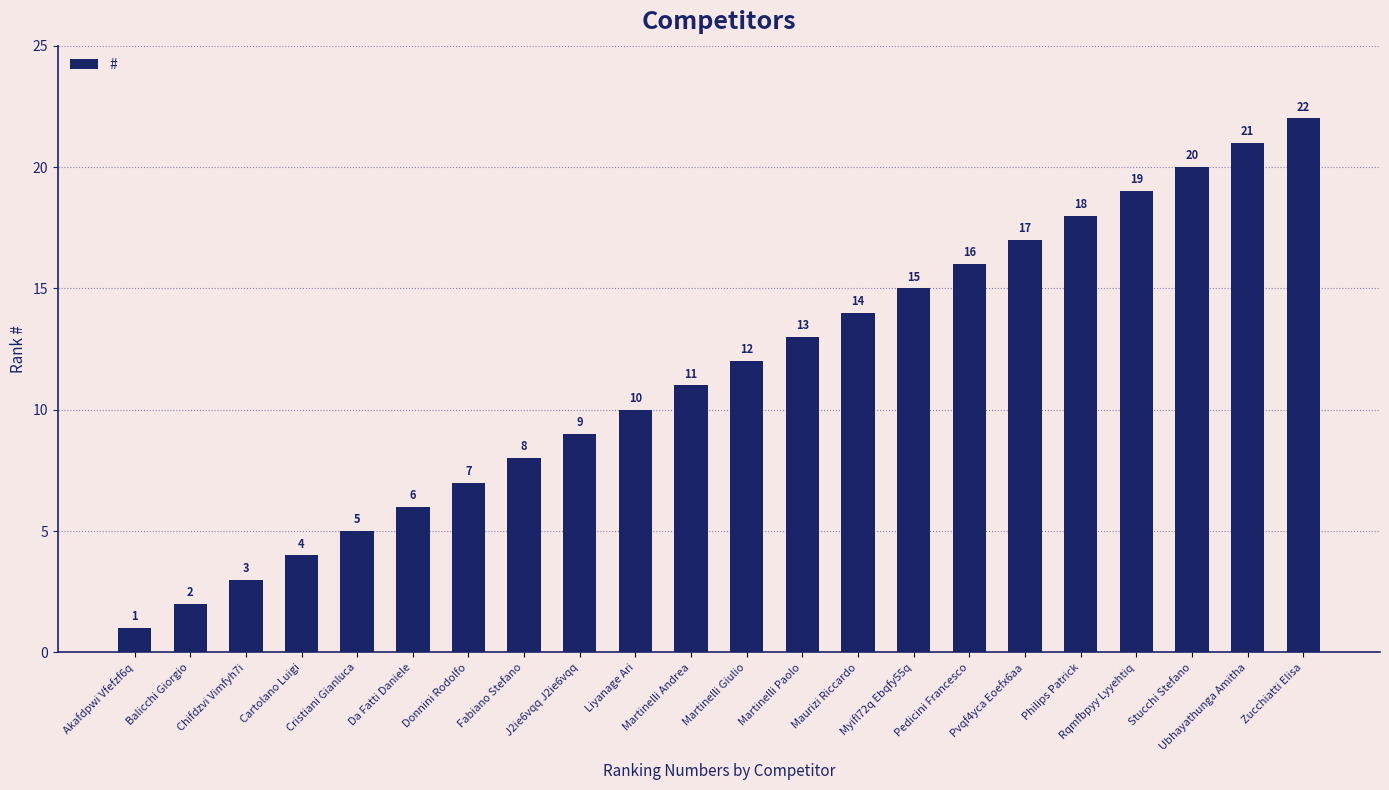

What is the change in value from Chifdzvi Vimfyh7i to Cristiani Gianluca?

+2